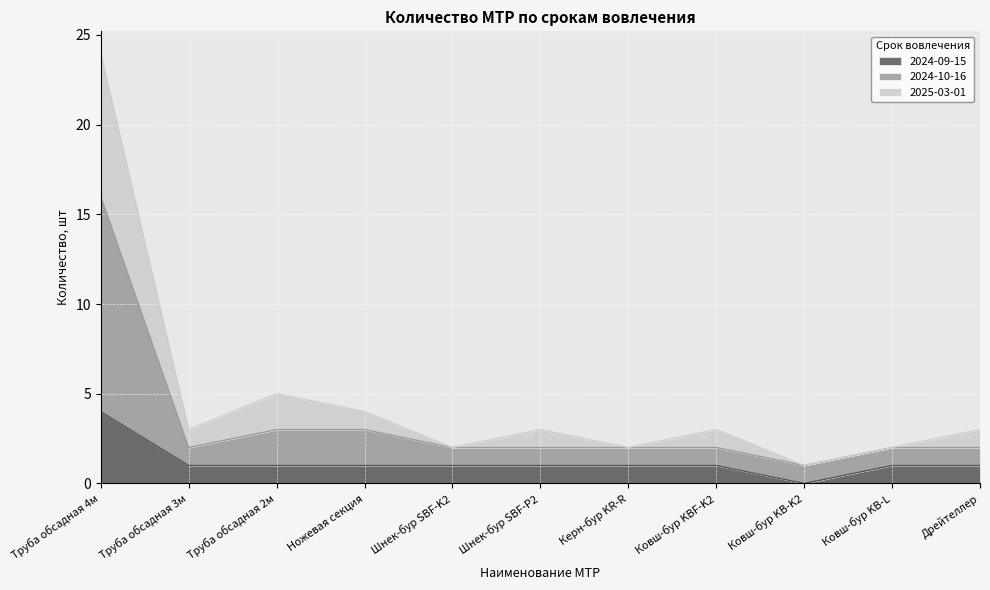

At which category is the sum across all series the highest?

Труба обсадная 4м